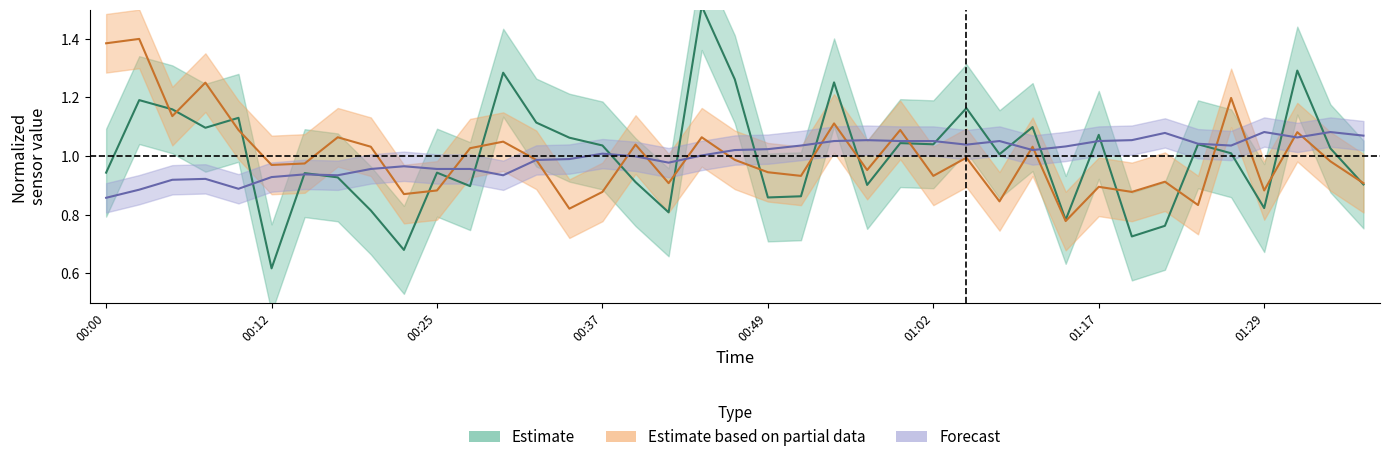

Where is the first local maximum for SDS_P1?

00:02